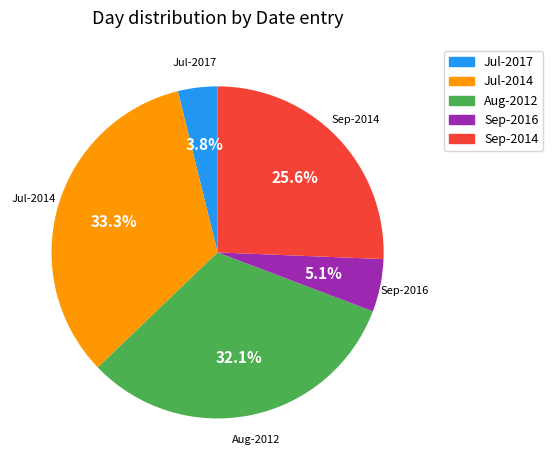

Is there a majority slice in this chart?

No